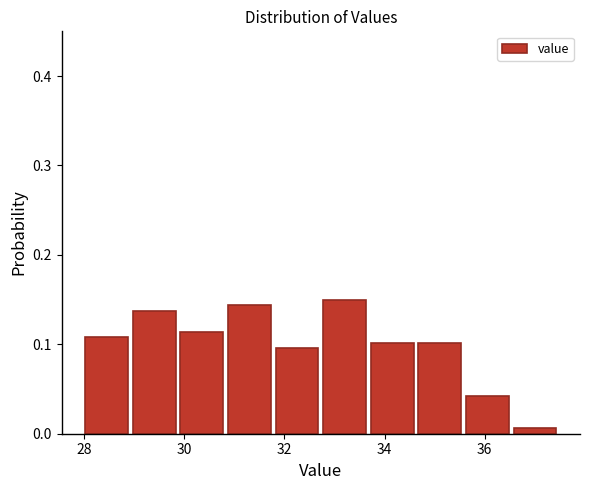

Reading left to right, transcribe this chart: for each bar, give the range it covers on the x-axis and its height. Neither the bar edges nor the heights are printed on the chart, so give them approximately, as read against the axes.

28.0 to 29.0: 0.11
29.0 to 30.0: 0.14
30.0 to 30.8: 0.11
30.8 to 31.8: 0.14
31.8 to 32.8: 0.10
32.8 to 33.8: 0.15
33.8 to 34.6: 0.10
34.6 to 35.6: 0.10
35.6 to 36.6: 0.04
36.6 to 37.6: under 0.01